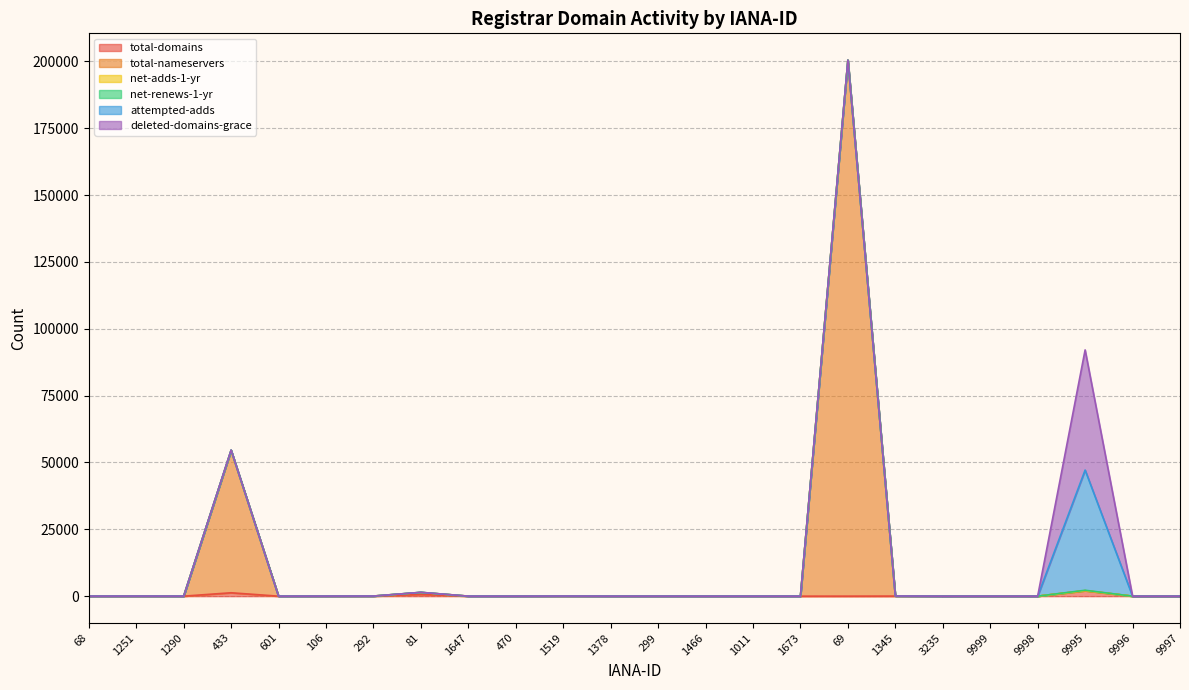

True or false: net-renews-1-yr and total-nameservers intersect in this chart.

False